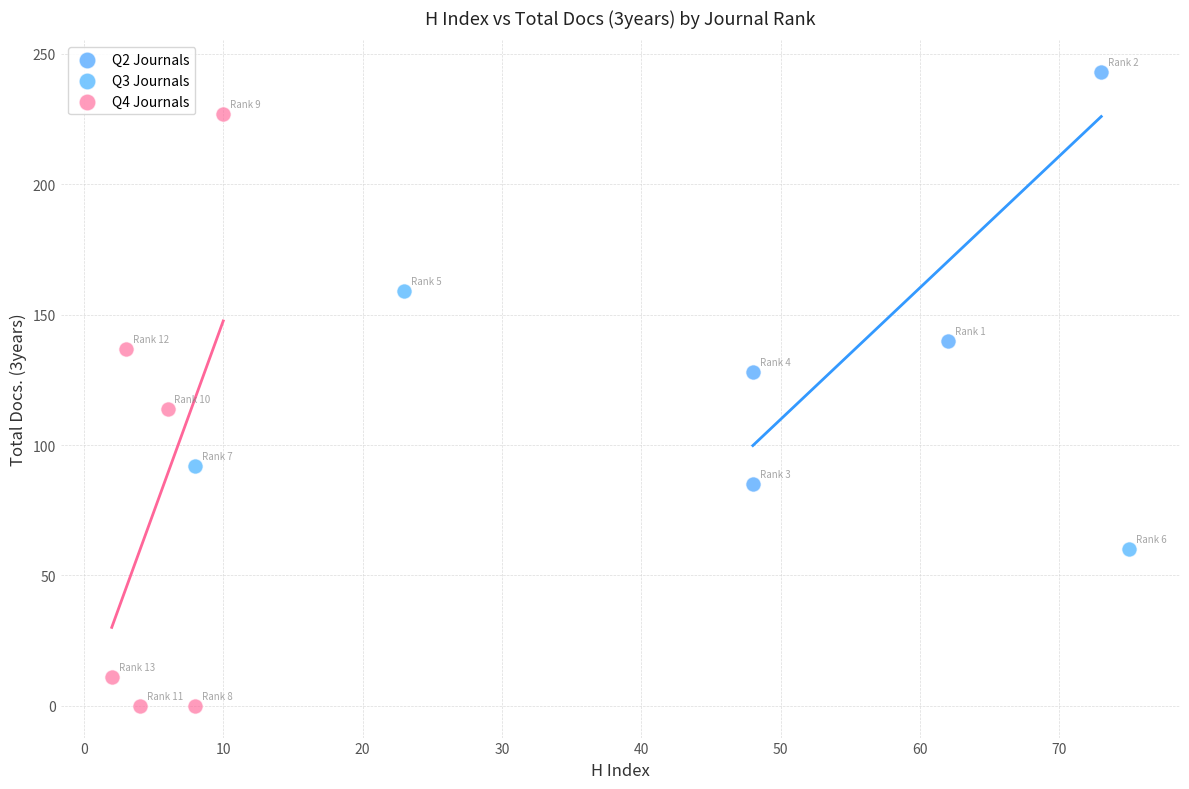

Which series has the widest spread of Y values?

Q4 Journals